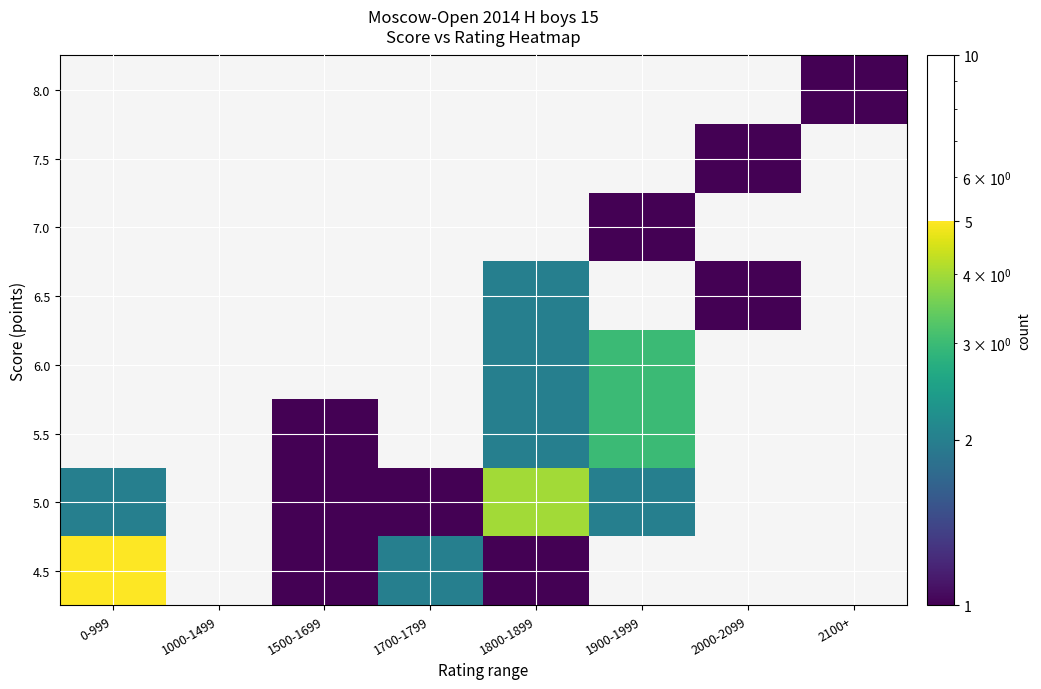

Reading left to right, list all the values displayed in this chart.

4.5: 0-999=5	1000-1499=0	1500-1699=1	1700-1799=2	1800-1899=1	1900-1999=0	2000-2099=0	2100+=0
5.0: 0-999=2	1000-1499=0	1500-1699=1	1700-1799=1	1800-1899=4	1900-1999=2	2000-2099=0	2100+=0
5.5: 0-999=0	1000-1499=0	1500-1699=1	1700-1799=0	1800-1899=2	1900-1999=3	2000-2099=0	2100+=0
6.0: 0-999=0	1000-1499=0	1500-1699=0	1700-1799=0	1800-1899=2	1900-1999=3	2000-2099=0	2100+=0
6.5: 0-999=0	1000-1499=0	1500-1699=0	1700-1799=0	1800-1899=2	1900-1999=0	2000-2099=1	2100+=0
7.0: 0-999=0	1000-1499=0	1500-1699=0	1700-1799=0	1800-1899=0	1900-1999=1	2000-2099=0	2100+=0
7.5: 0-999=0	1000-1499=0	1500-1699=0	1700-1799=0	1800-1899=0	1900-1999=0	2000-2099=1	2100+=0
8.0: 0-999=0	1000-1499=0	1500-1699=0	1700-1799=0	1800-1899=0	1900-1999=0	2000-2099=0	2100+=1